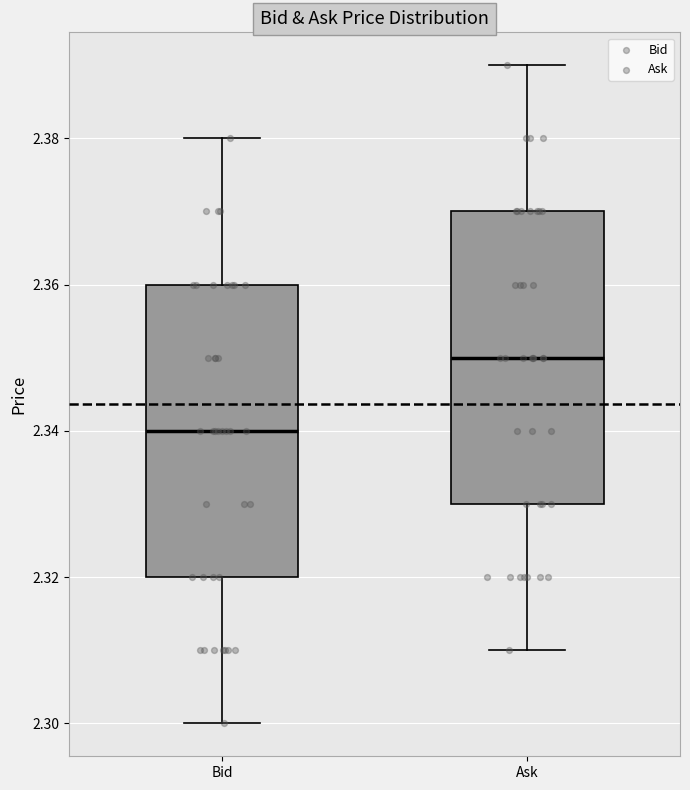

Where is the upper edge of the box for Ask on the y-axis? The values are not printed on the chart, so give them approximately, as read against the axis.

2.37